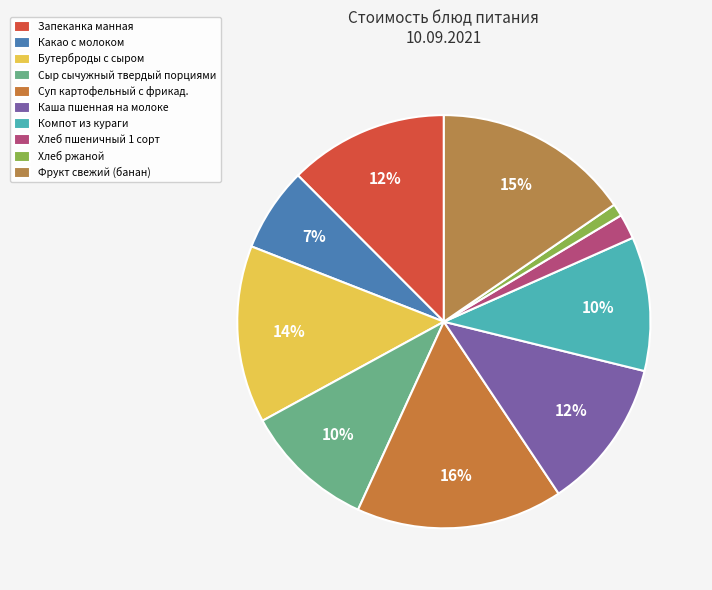

To the nearest percent, what is the average slice percentage?

10%